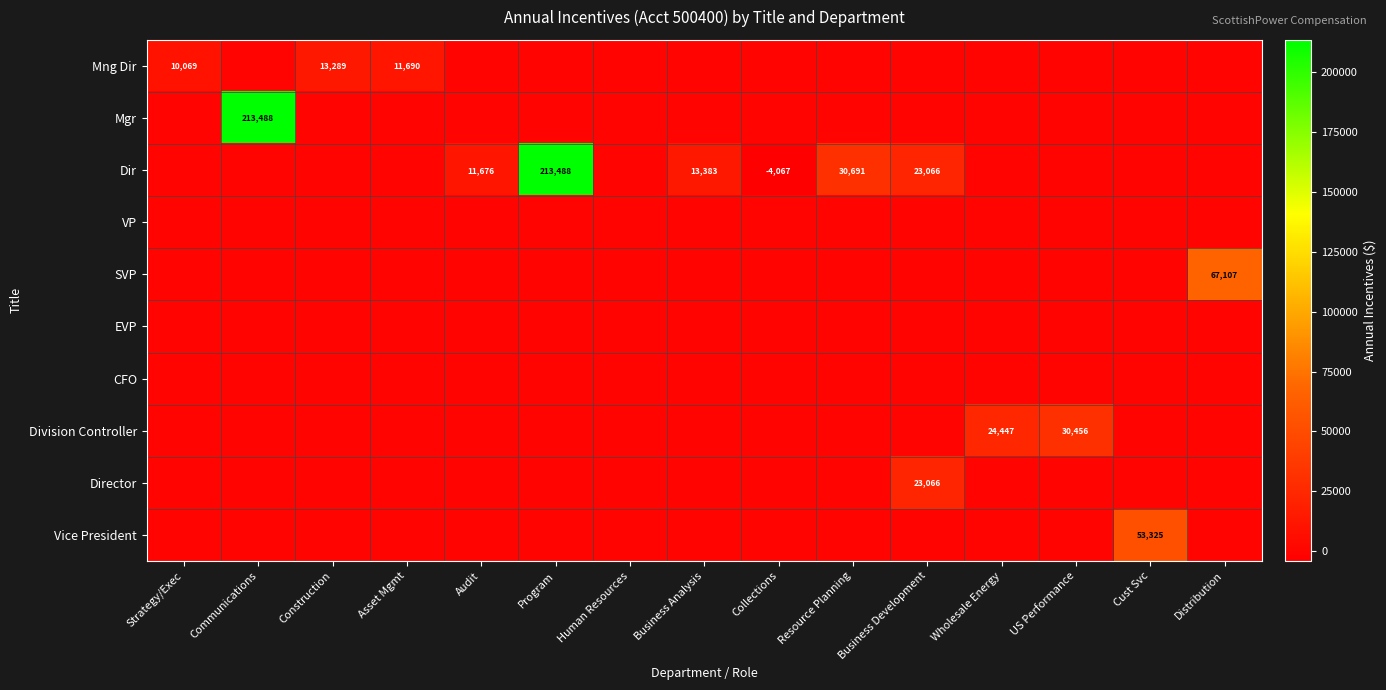

The Mng Dir series shows 10069 at Strategy/Exec. True or false?

True